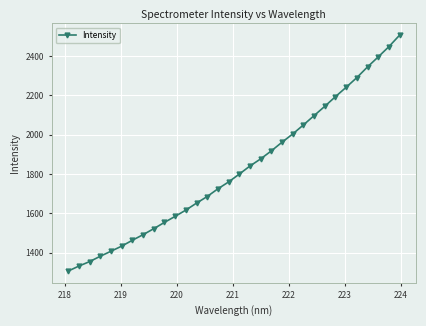

What is the difference between the second highest and minimum values?

1141.2